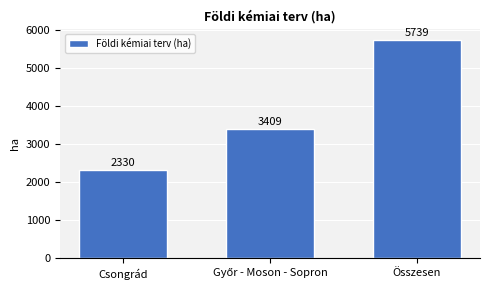

The value at Összesen is 3190. True or false?

False